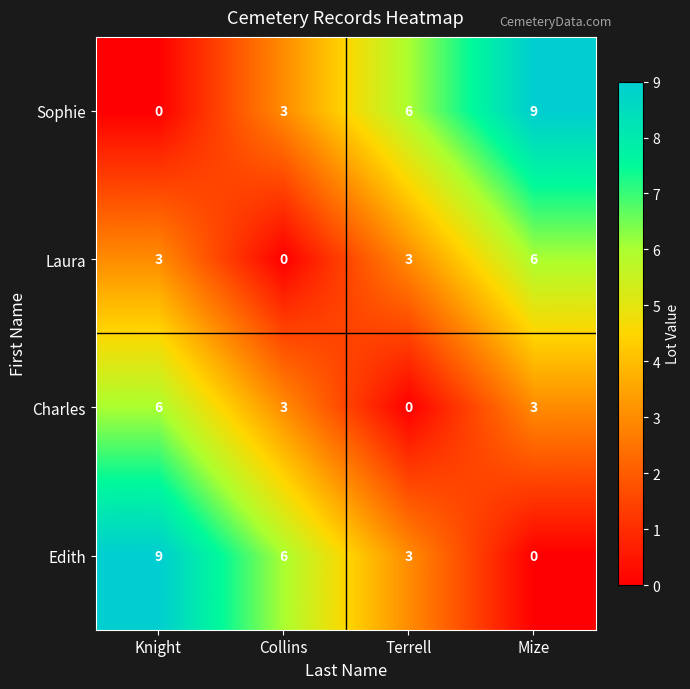

Is it true that Charles equals 4 at Mize?

False